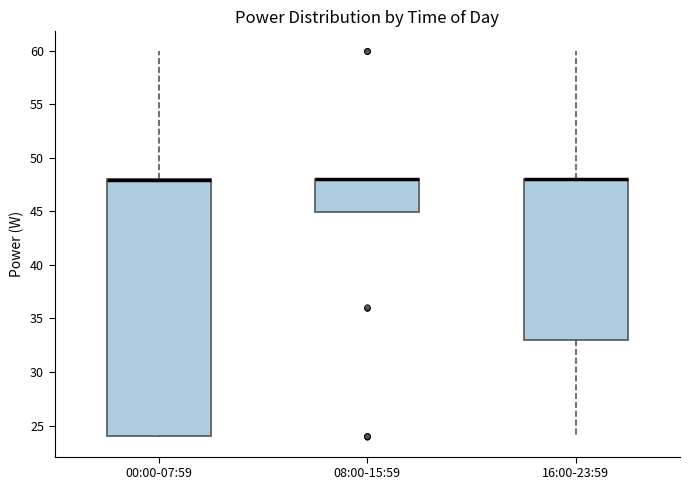

Where does the lower whisker of the box for 16:00-23:59 end on the y-axis? The values are not printed on the chart, so give them approximately, as read against the axis.

24